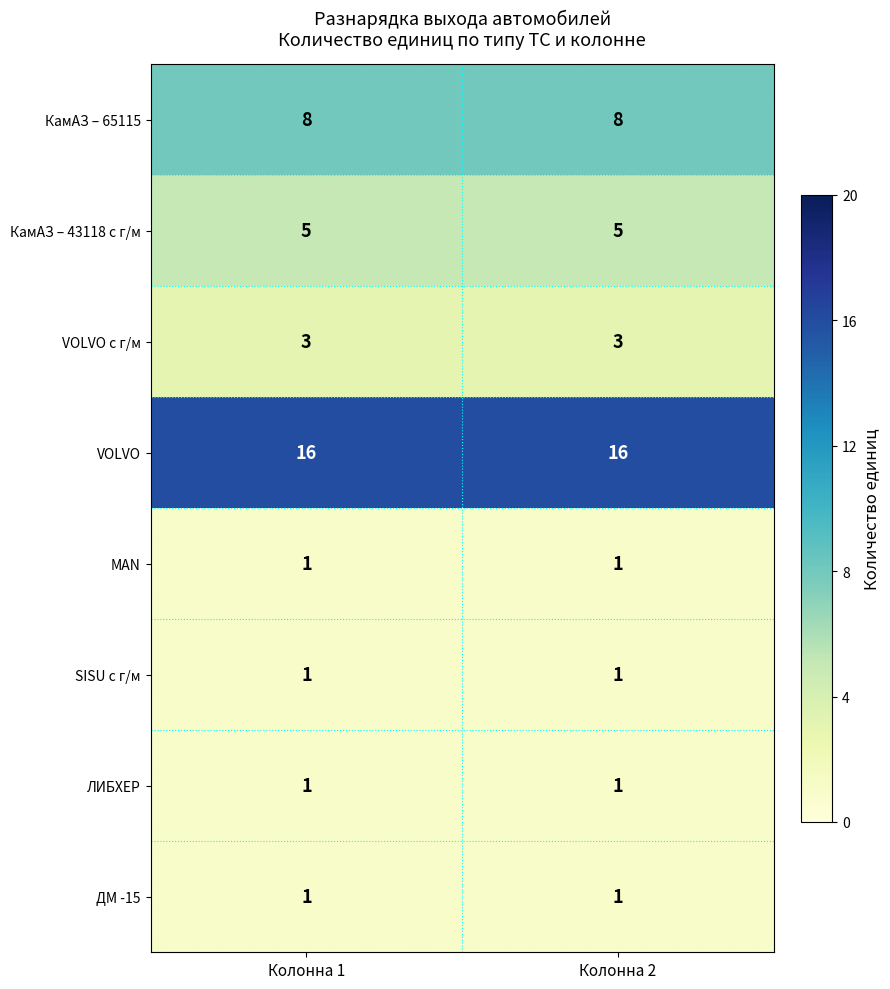

Count the number of data series in this chart.

8